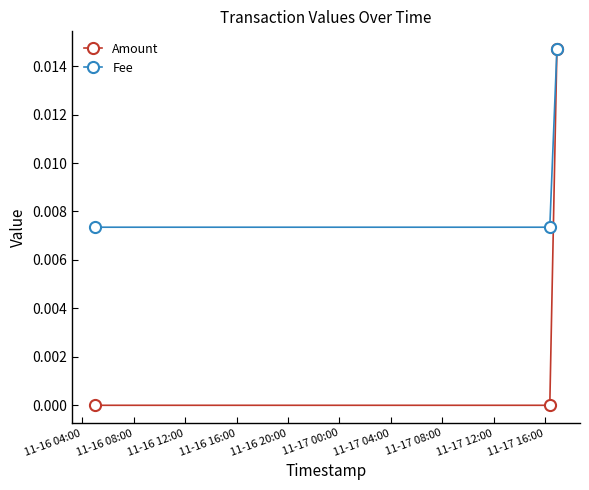

Which series has the largest range (max minus min)?

Amount